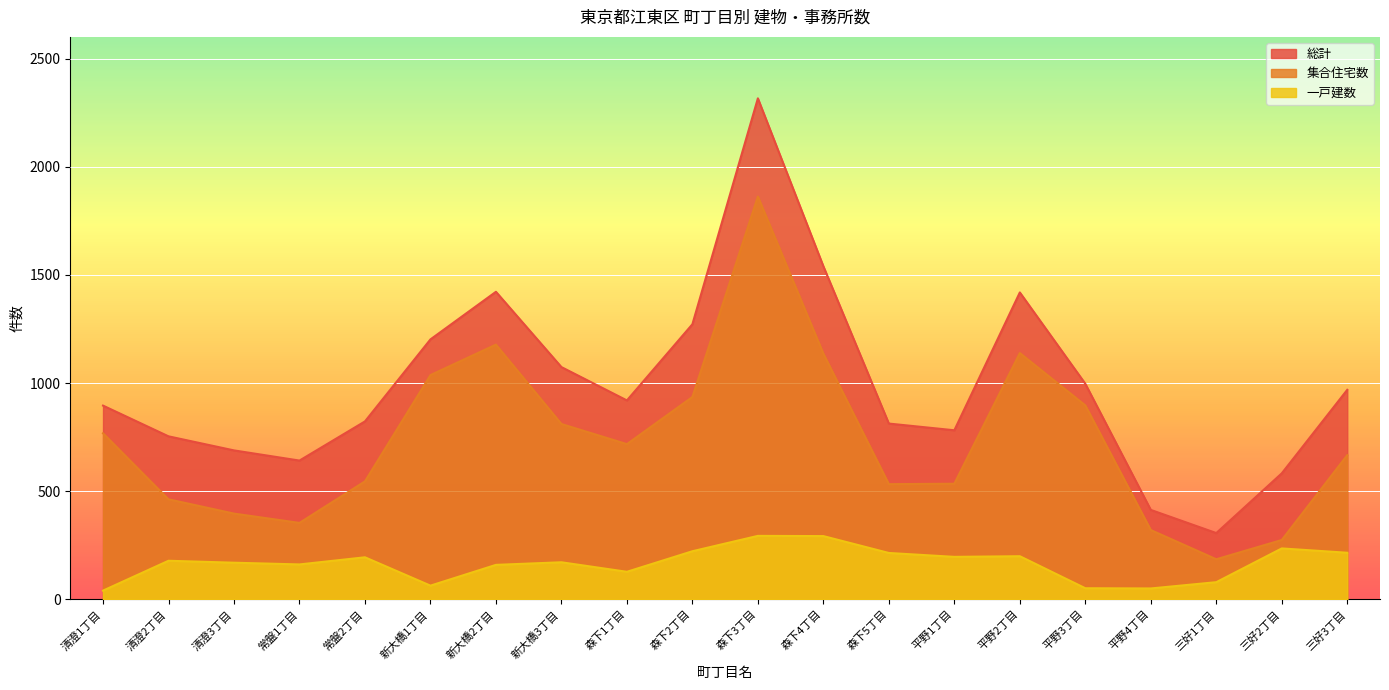

True or false: 一戸建数 and 集合住宅数 cross at least once.

False